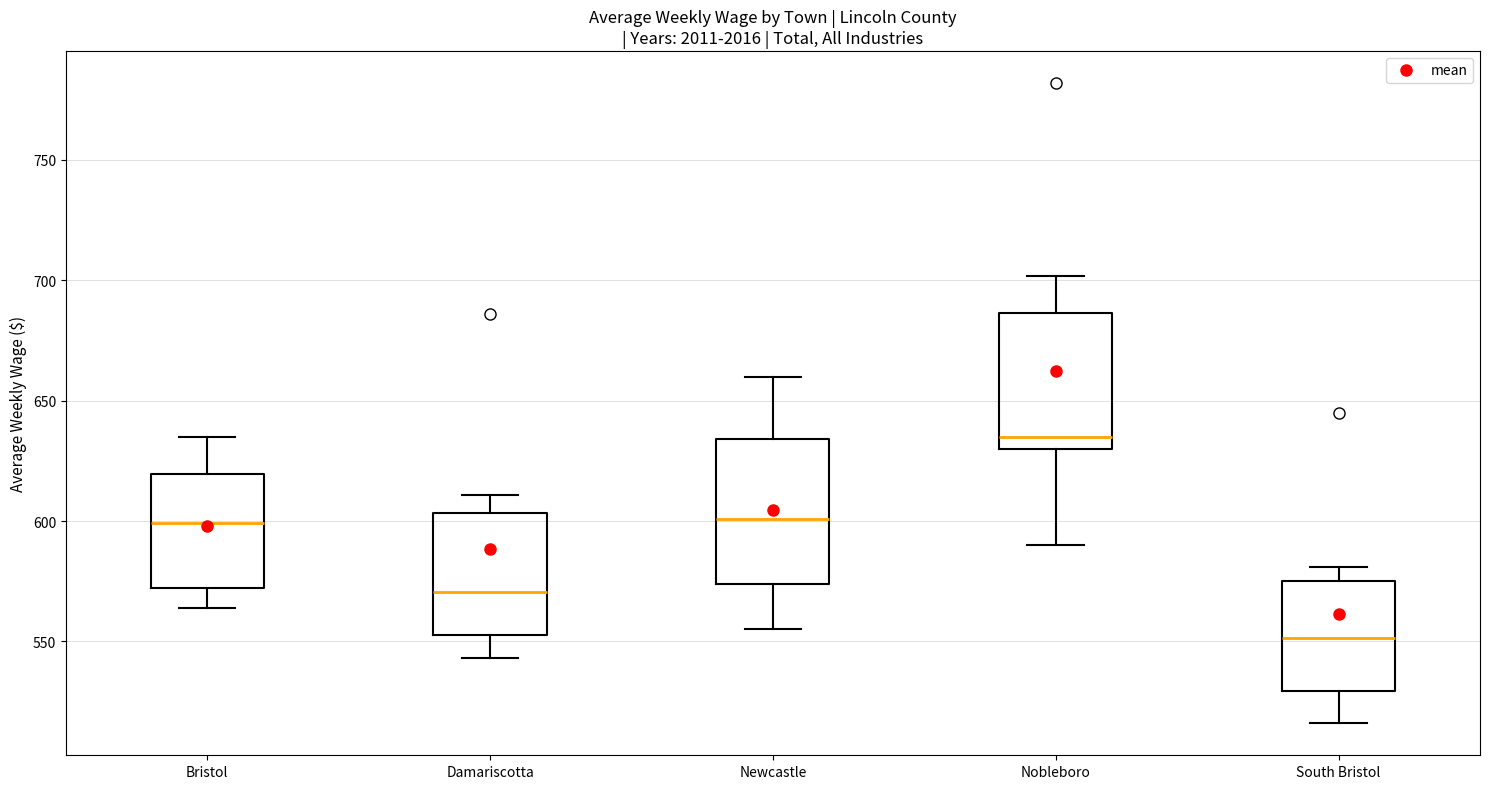

Which box has the lowest median line?

South Bristol